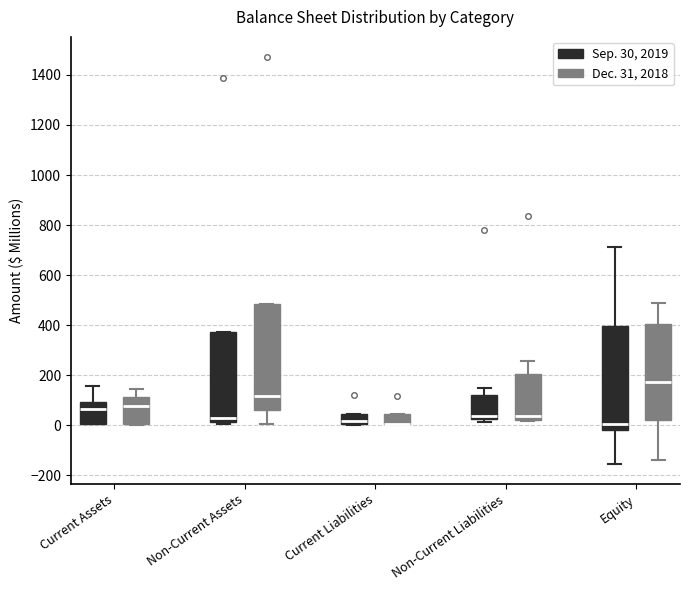

Reading left to right, read every box against the y-axis: the position of its median line, the range the box covers, and the ends of its whiskers. The values are not printed on the chart, so give them approximately, as read against the axis.

Current Assets (Sep. 30, 2019): median 60, box 0 to 100, whiskers 0 to 160
Current Assets (Dec. 31, 2018): median 80, box 0 to 120, whiskers 0 to 140
Non-Current Assets (Sep. 30, 2019): median 20 (just above the box's lower edge), box 20 to 380, whiskers 0 to 380
Non-Current Assets (Dec. 31, 2018): median 120, box 60 to 480, whiskers 0 to 480
Current Liabilities (Sep. 30, 2019): median 20, box 0 to 40, whiskers 0 to 40
Current Liabilities (Dec. 31, 2018): median 0 (drawn on the box's lower edge), box 0 to 40, whiskers 0 to 40
Non-Current Liabilities (Sep. 30, 2019): median 40, box 20 to 120, whiskers 20 (just below the box's lower edge) to 140
Non-Current Liabilities (Dec. 31, 2018): median 40, box 20 to 200, whiskers 20 to 260
Equity (Sep. 30, 2019): median 0, box -20 to 400, whiskers -160 to 720
Equity (Dec. 31, 2018): median 180, box 20 to 400, whiskers -140 to 480